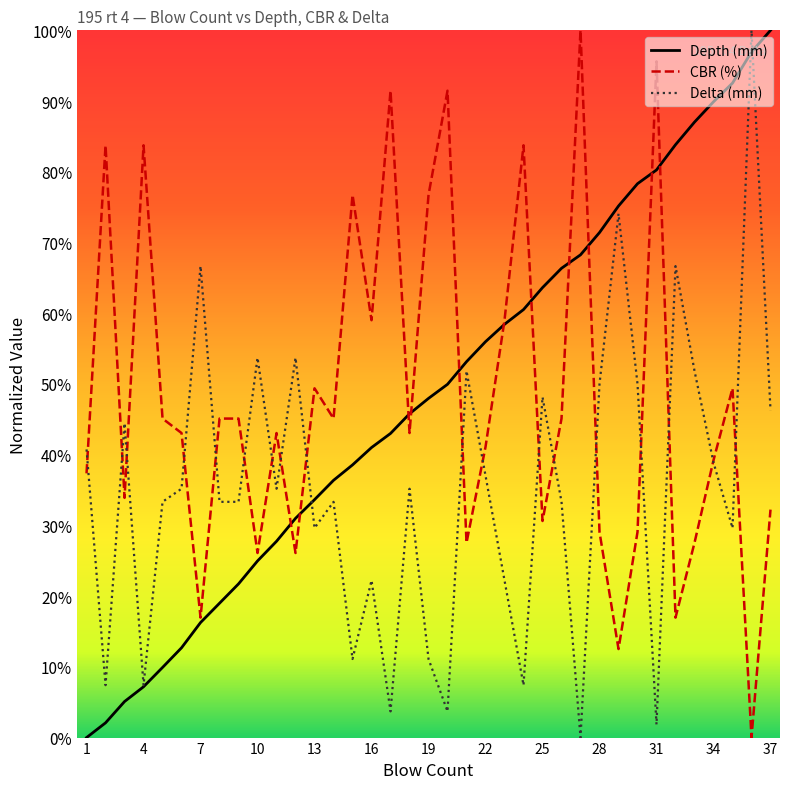

What are all the series names shown in the legend?

Depth (mm), CBR (%), Delta (mm)